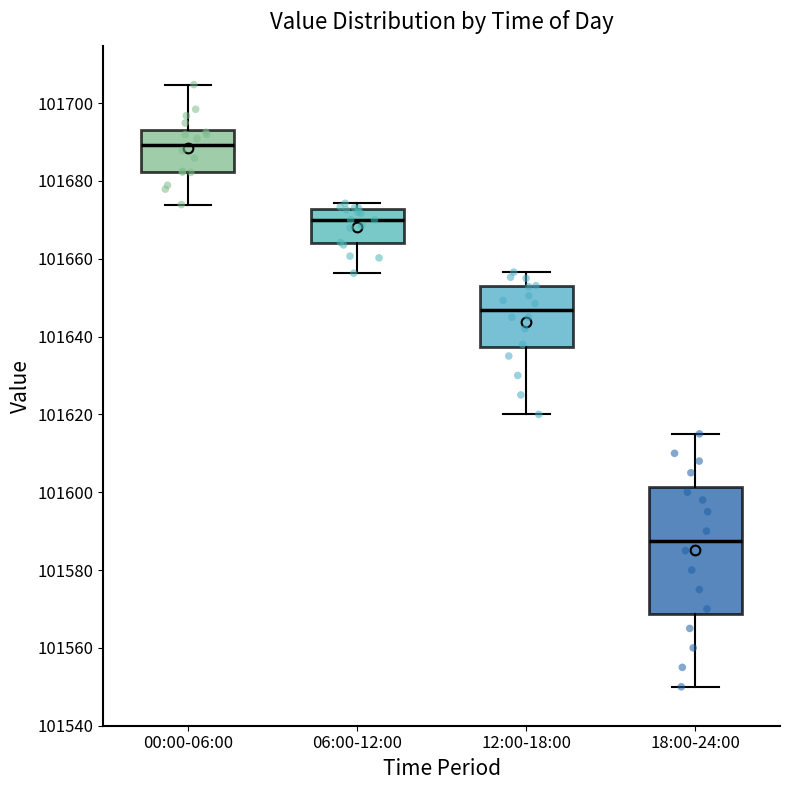

Reading left to right, transcribe this box plot: for each box, give where its median line is, the range the box spans, and where its two whiskers end, as read against the y-axis. The values are not printed on the chart, so give them approximately, as read against the axis.

00:00-06:00: median 101690, box 101682 to 101694, whiskers 101674 to 101704
06:00-12:00: median 101670, box 101664 to 101672, whiskers 101656 to 101674
12:00-18:00: median 101646, box 101638 to 101652, whiskers 101620 to 101656
18:00-24:00: median 101588, box 101568 to 101602, whiskers 101550 to 101616